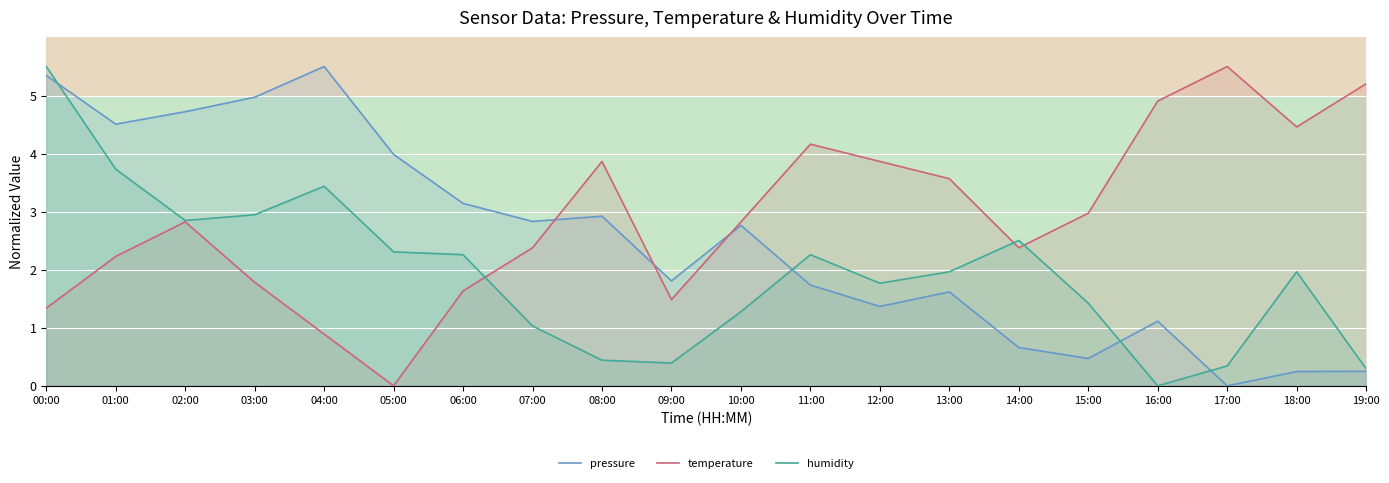

Where does the pressure series first go above 2?

00:00